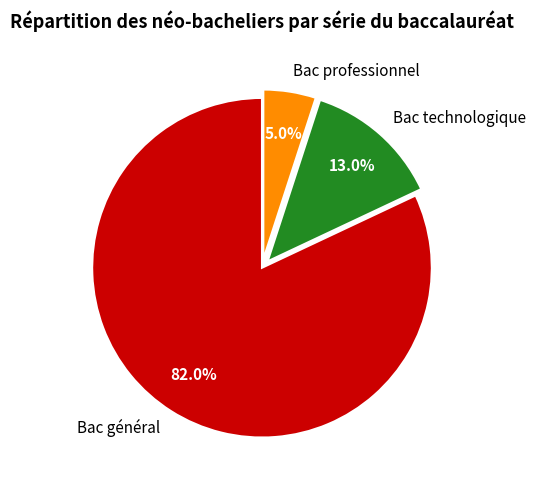

Is it true that Bac technologique is 13% of the pie?

True